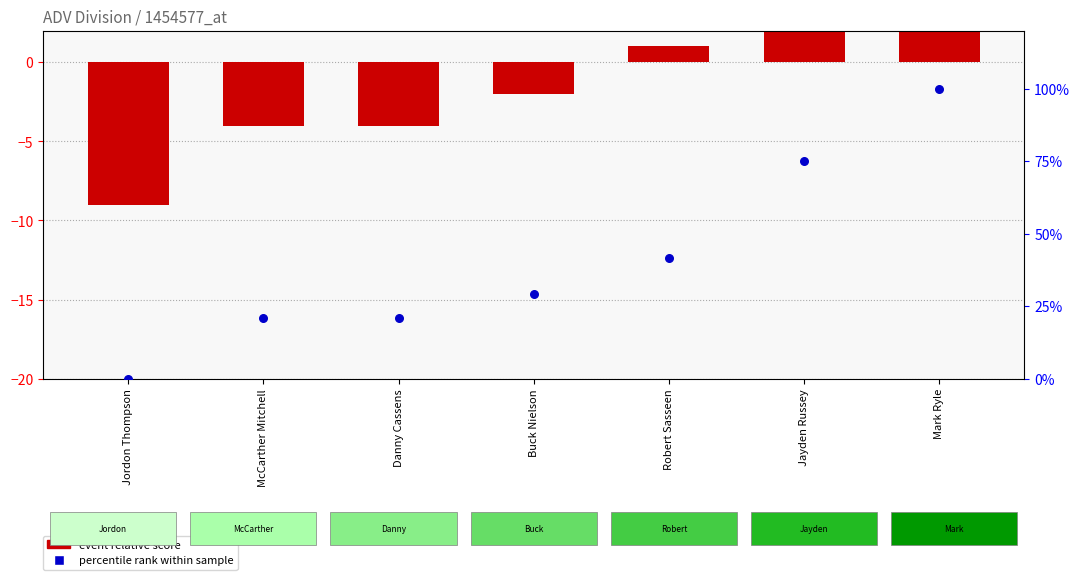

Which series has the largest Y range (max minus min)?

percentile rank within sample